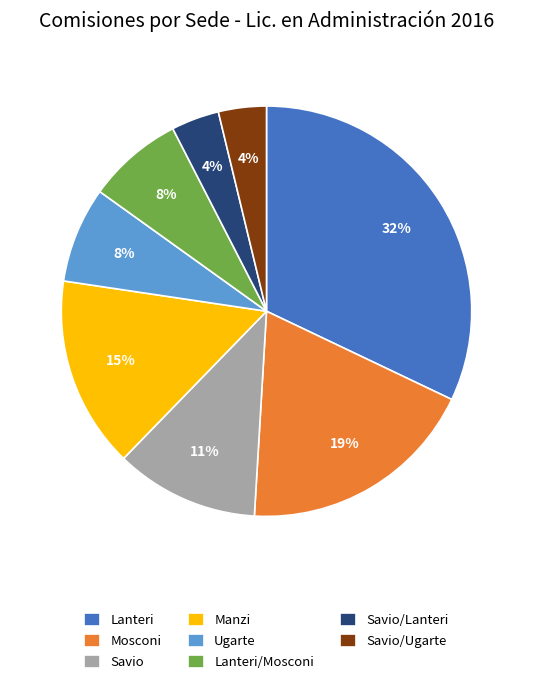

The Ugarte slice represents 8% of the pie. True or false?

True